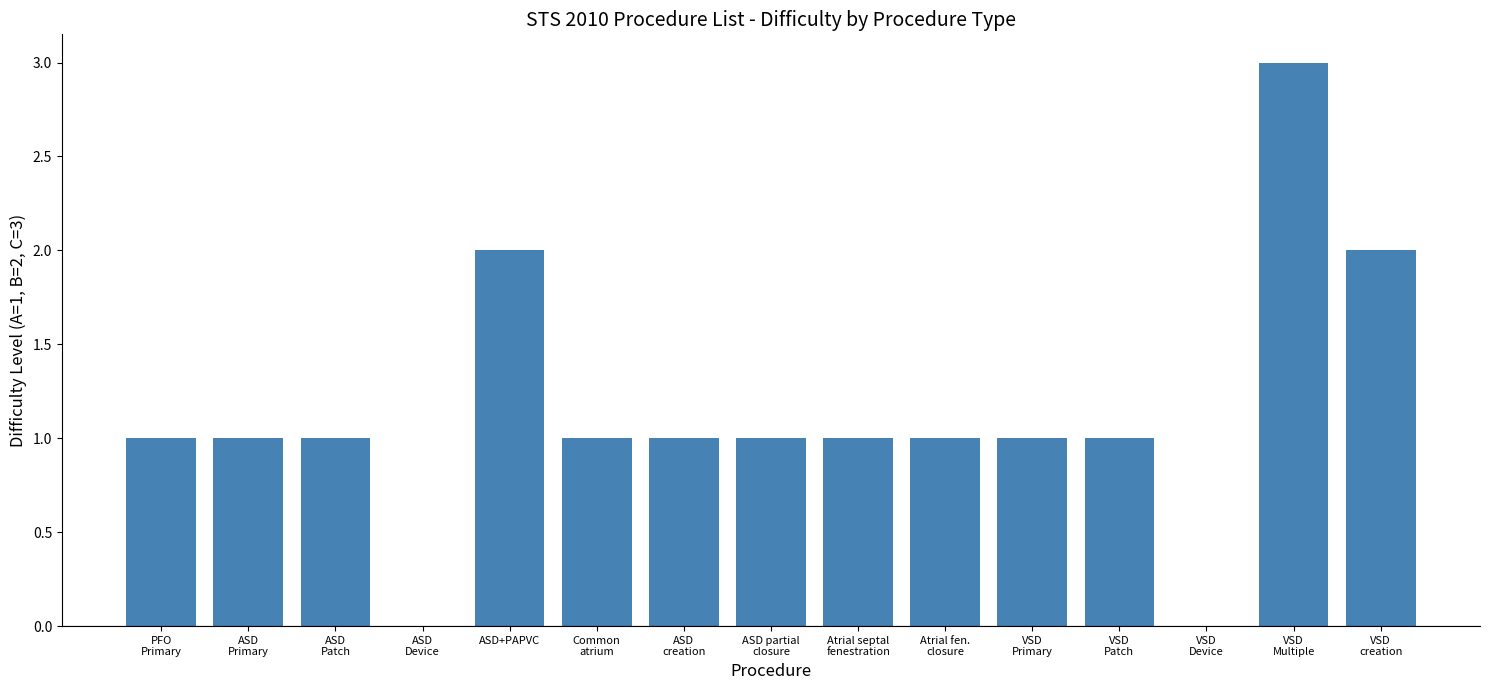

What is the greatest value displayed?

3